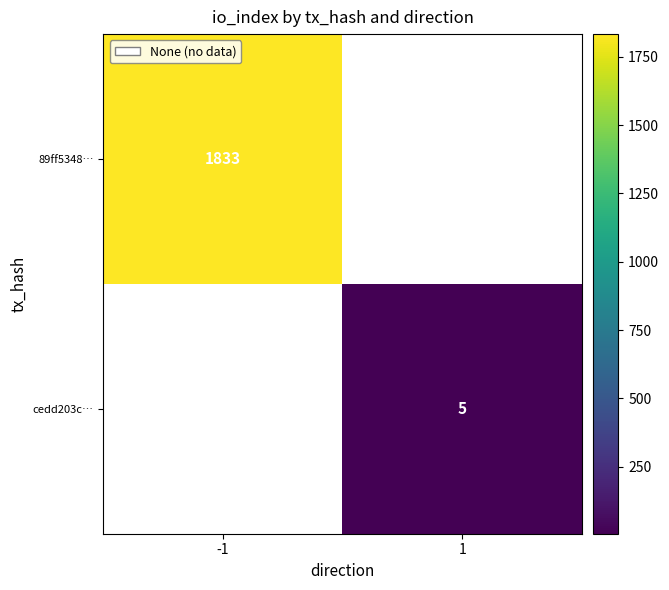

The value of cedd203c… at 1 is 8. True or false?

False